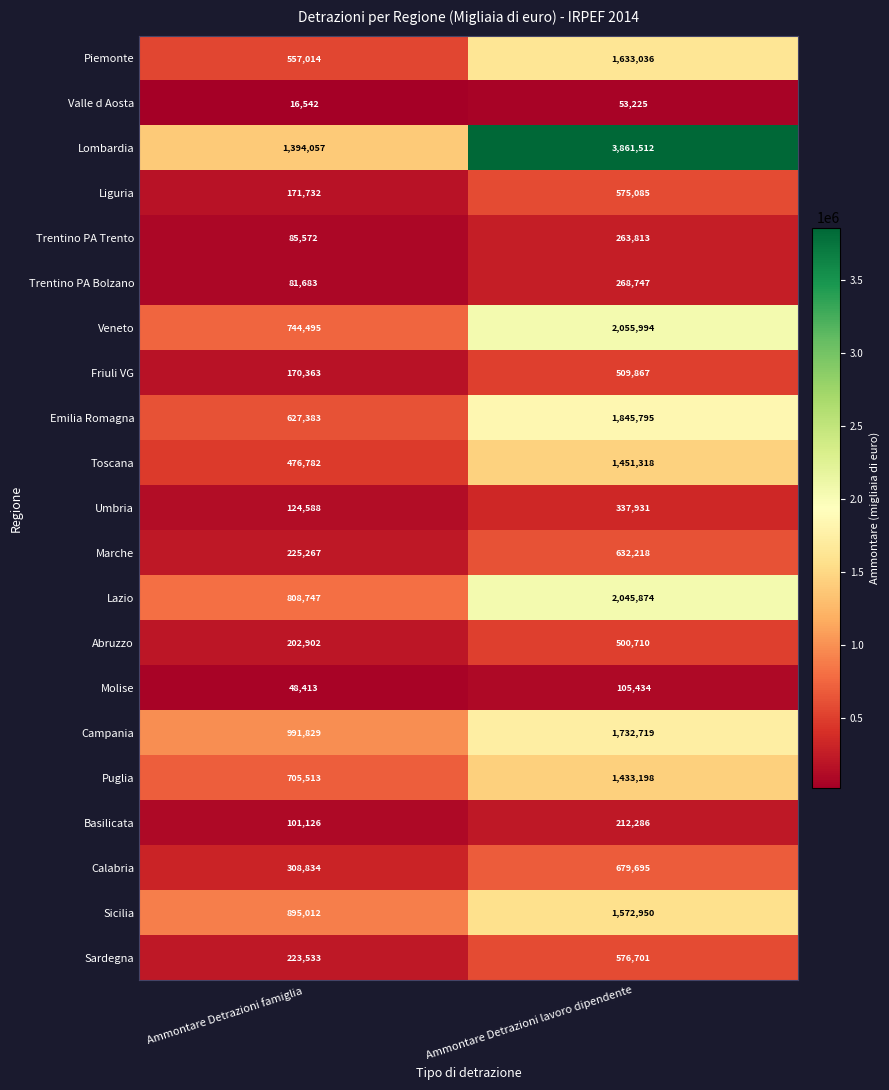

Rank the series at Ammontare Detrazioni famiglia from highest to lowest value.

Lombardia, Campania, Sicilia, Lazio, Veneto, Puglia, Emilia Romagna, Piemonte, Toscana, Calabria, Marche, Sardegna, Abruzzo, Liguria, Friuli VG, Umbria, Basilicata, Trentino PA Trento, Trentino PA Bolzano, Molise, Valle d Aosta